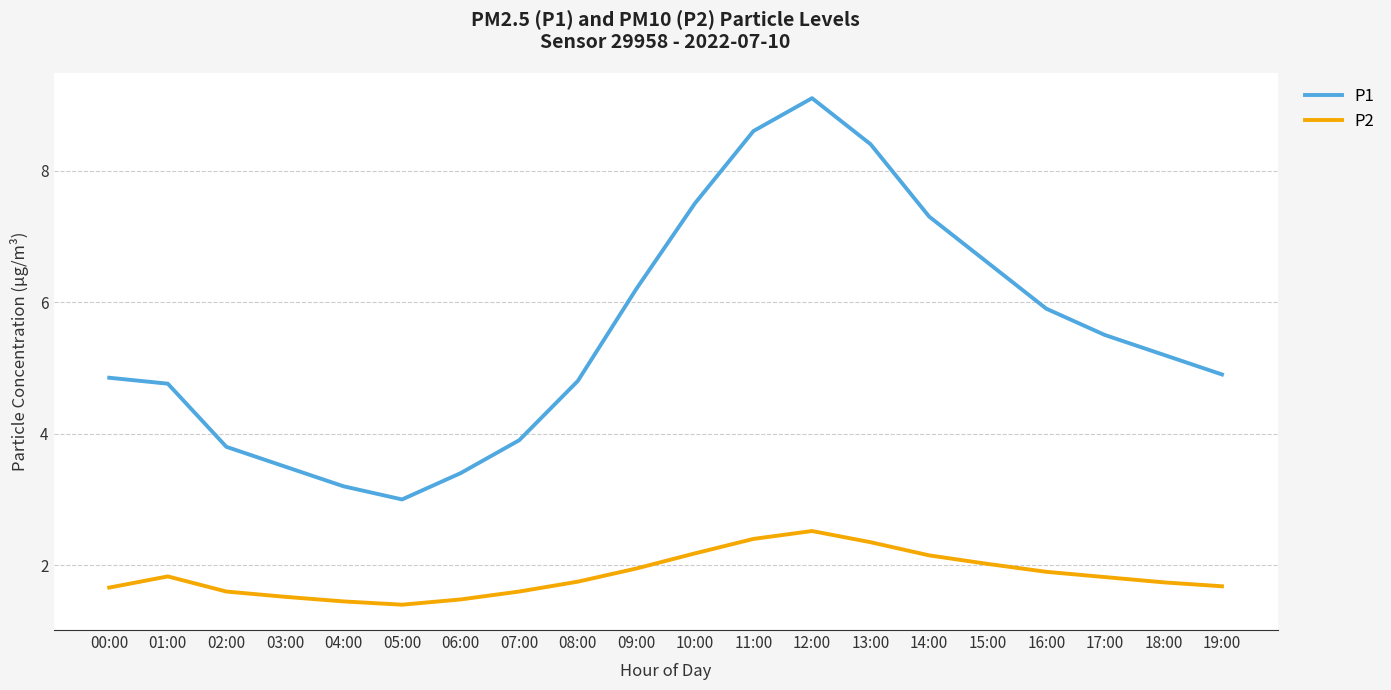

Is it true that P2 equals 1.8 at 08:00?

True